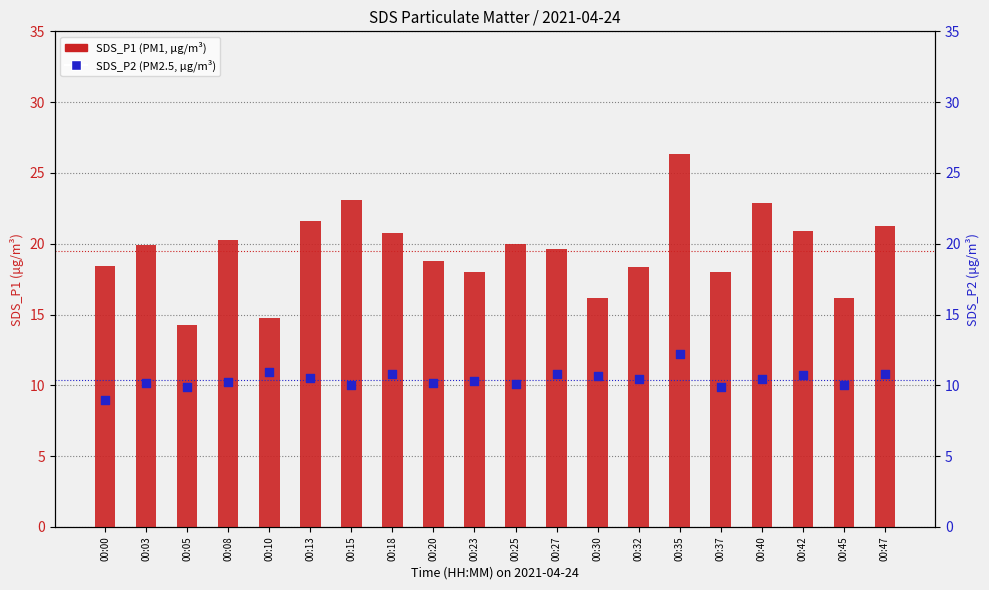

Which series has the largest total across all categories?

SDS_P1